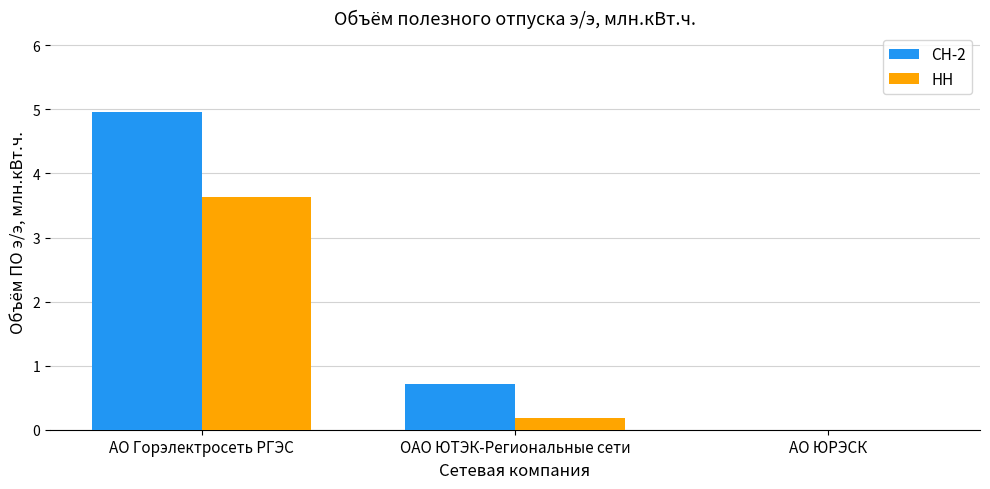

Is it true that СН-2 equals 0.7 at ОАО ЮТЭК-Региональные сети?

True